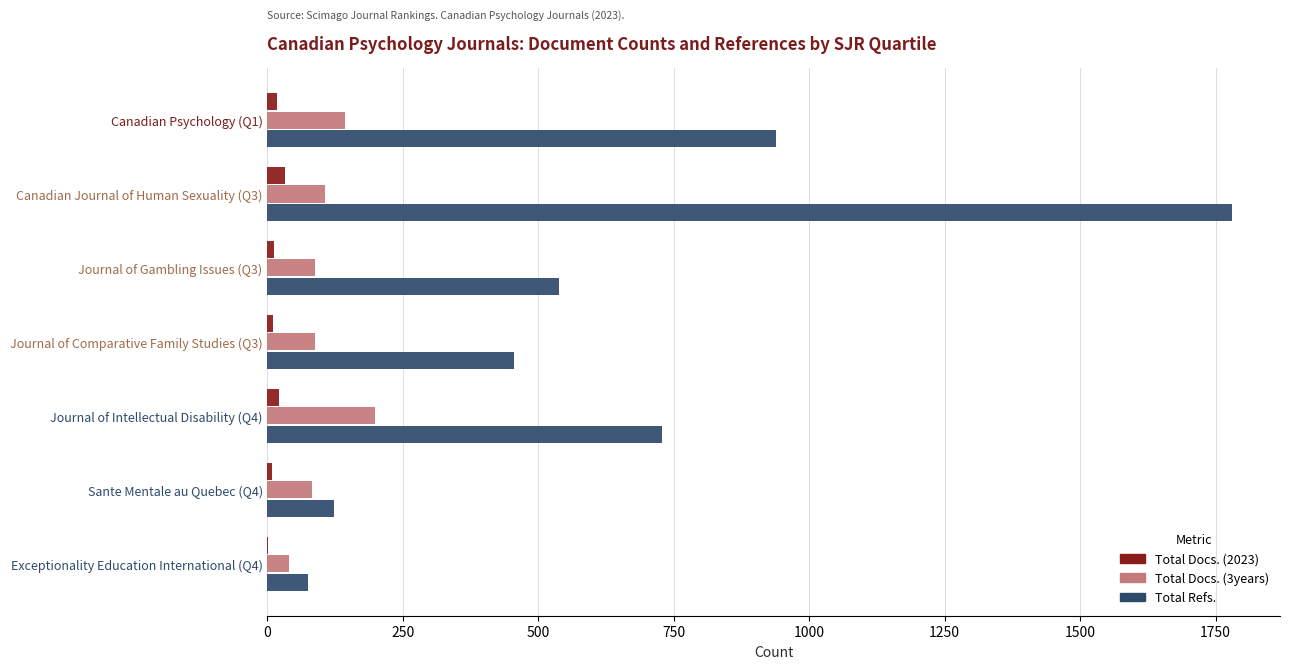

Count the number of categories in the chart.

7